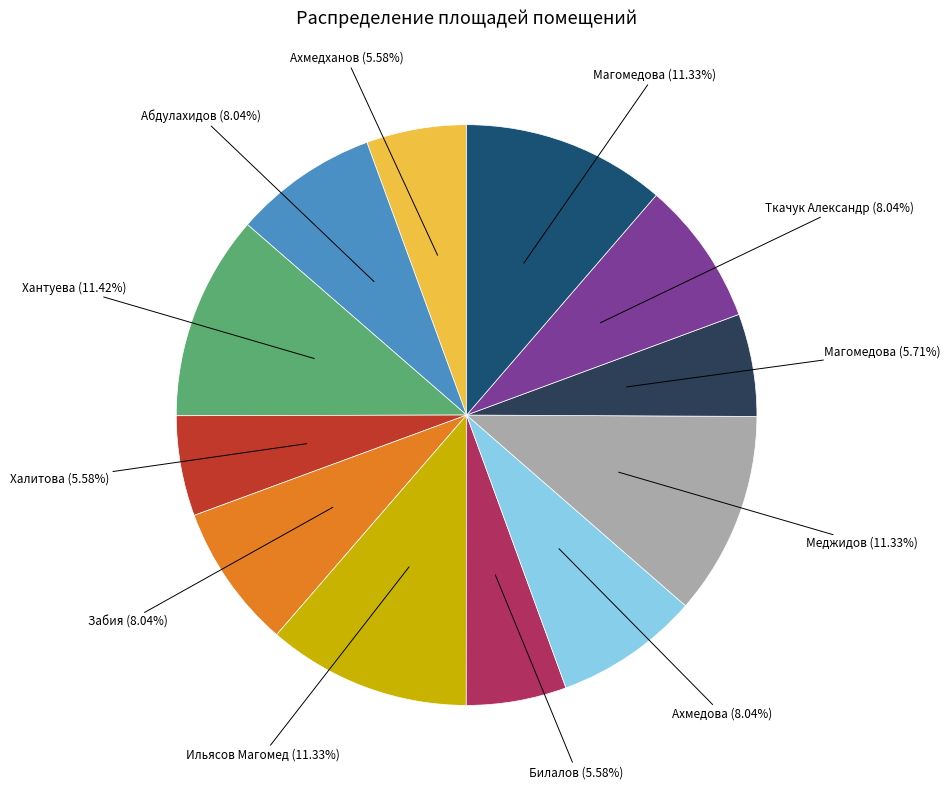

Is there any slice that represents more than half of the pie?

No